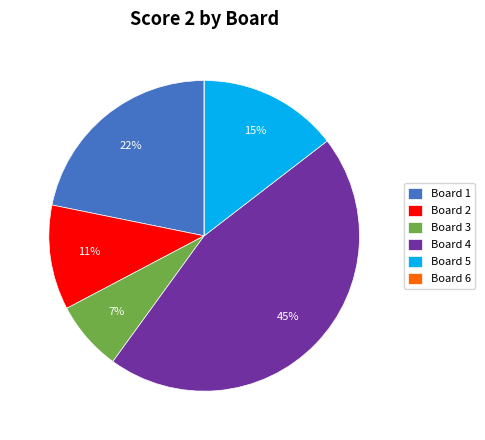

What percentage is the Board 2 slice, to the nearest percent?

11%